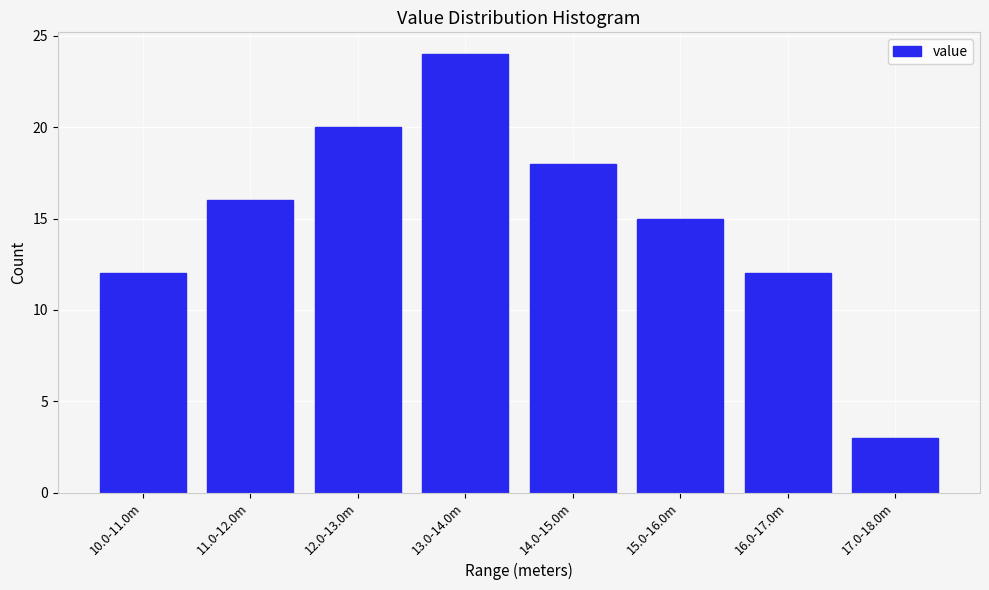

Reading left to right, what are all the values shown in this chart?

12	16	20	24	18	15	12	3